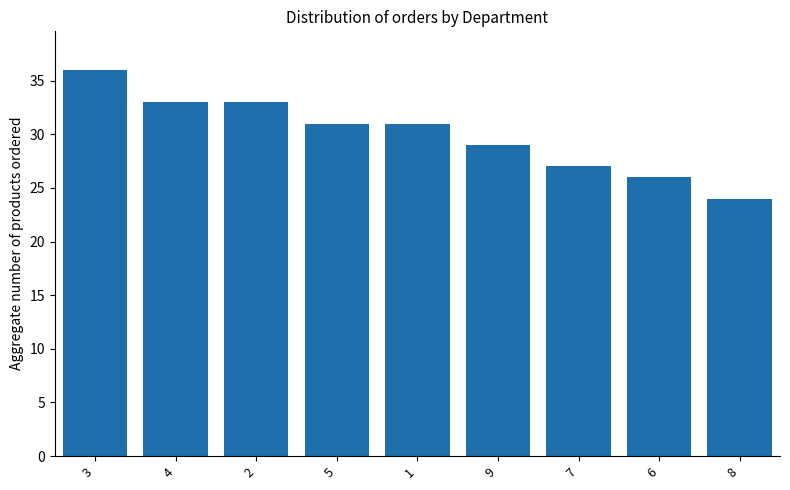

What is the smallest value displayed?

24